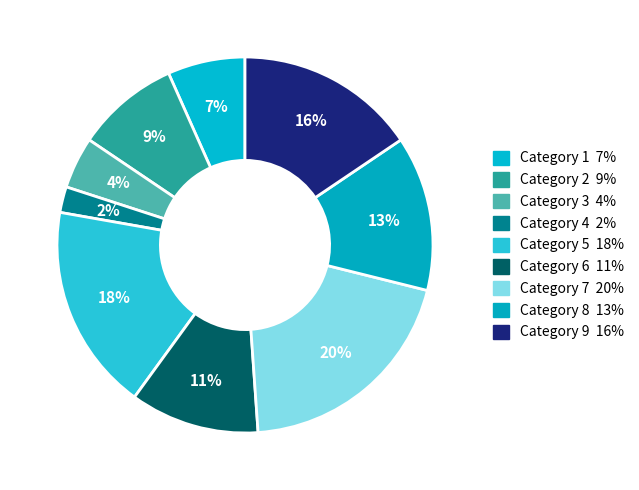

Which category has the smallest portion of the pie?

4